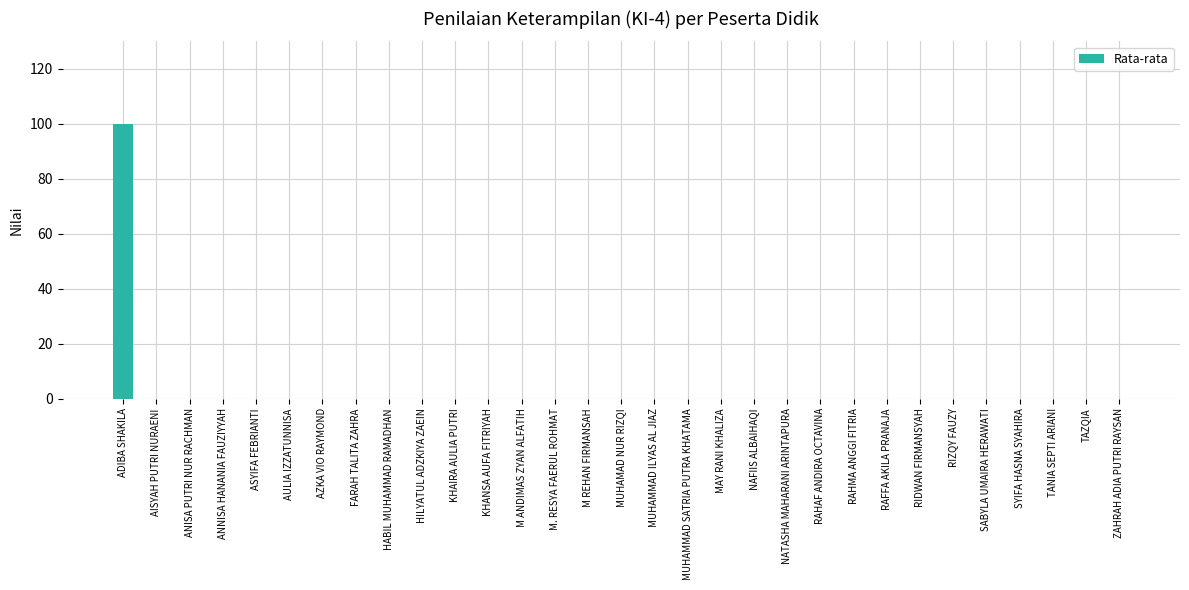

Reading left to right, transcribe all the data shown in this chart.

100	0	0	0	0	0	0	0	0	0	0	0	0	0	0	0	0	0	0	0	0	0	0	0	0	0	0	0	0	0	0